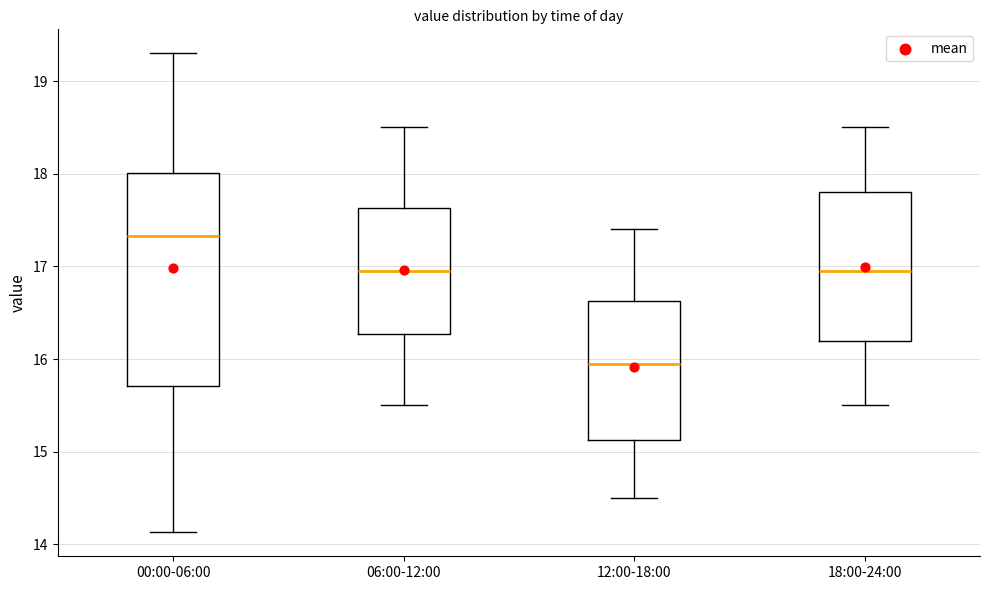

Reading left to right, transcribe this box plot: for each box, give where its median line is, the range the box spans, and where its two whiskers end, as read against the y-axis. The values are not printed on the chart, so give them approximately, as read against the axis.

00:00-06:00: median 17.3, box 15.7 to 18.0, whiskers 14.1 to 19.3
06:00-12:00: median 17.0, box 16.3 to 17.6, whiskers 15.5 to 18.5
12:00-18:00: median 16.0, box 15.1 to 16.6, whiskers 14.5 to 17.4
18:00-24:00: median 17.0, box 16.2 to 17.8, whiskers 15.5 to 18.5